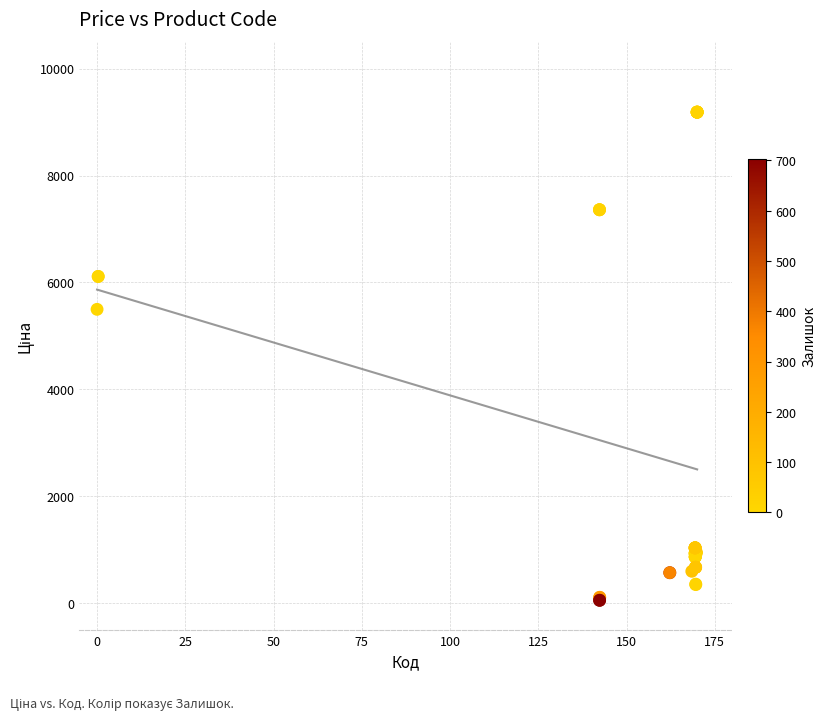

What Y value in the scatter plot is closest to 4620?

5497.3